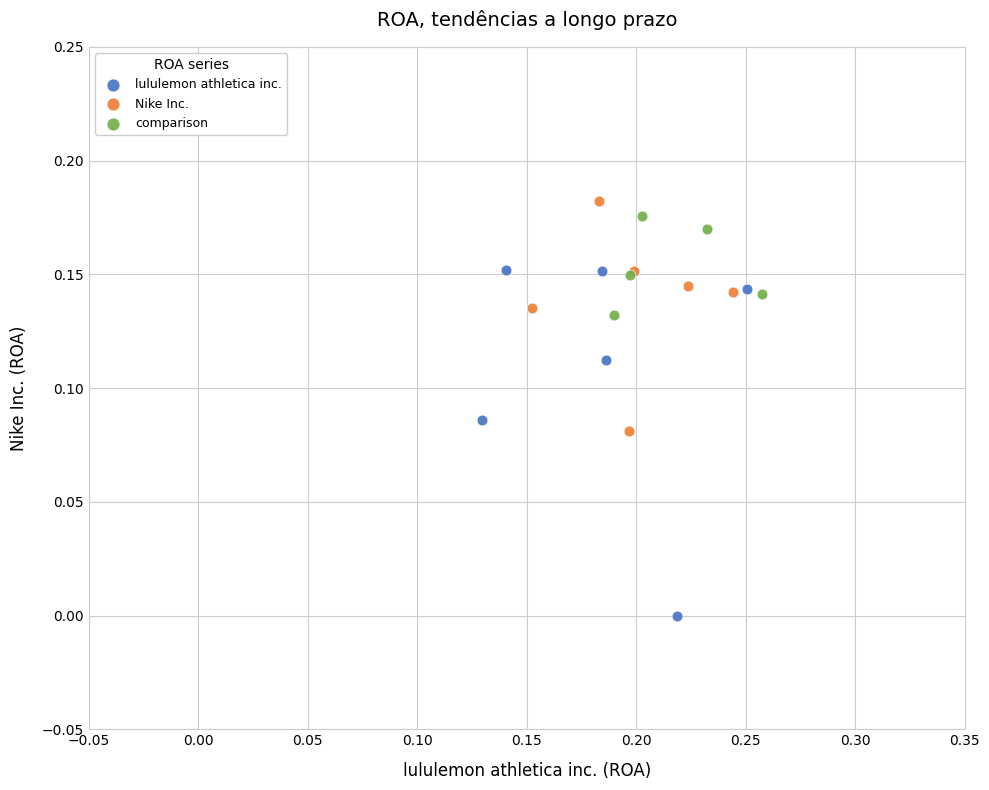

Which series has the widest spread of Y values?

lululemon athletica inc.